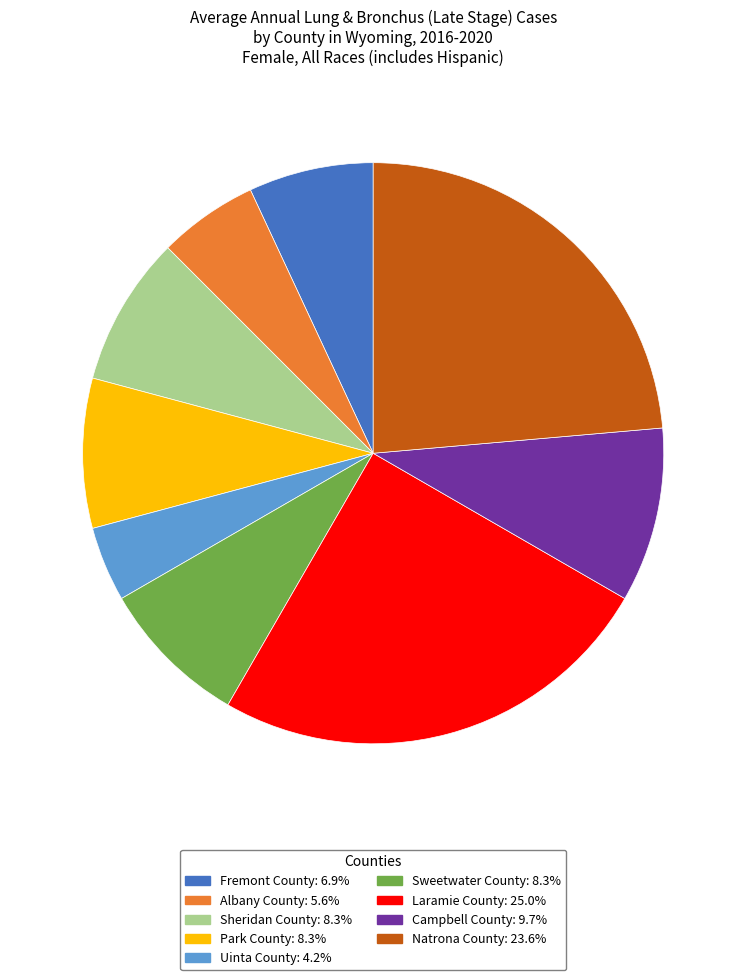

Combined, do Natrona County and Sweetwater County account for over 50%?

No